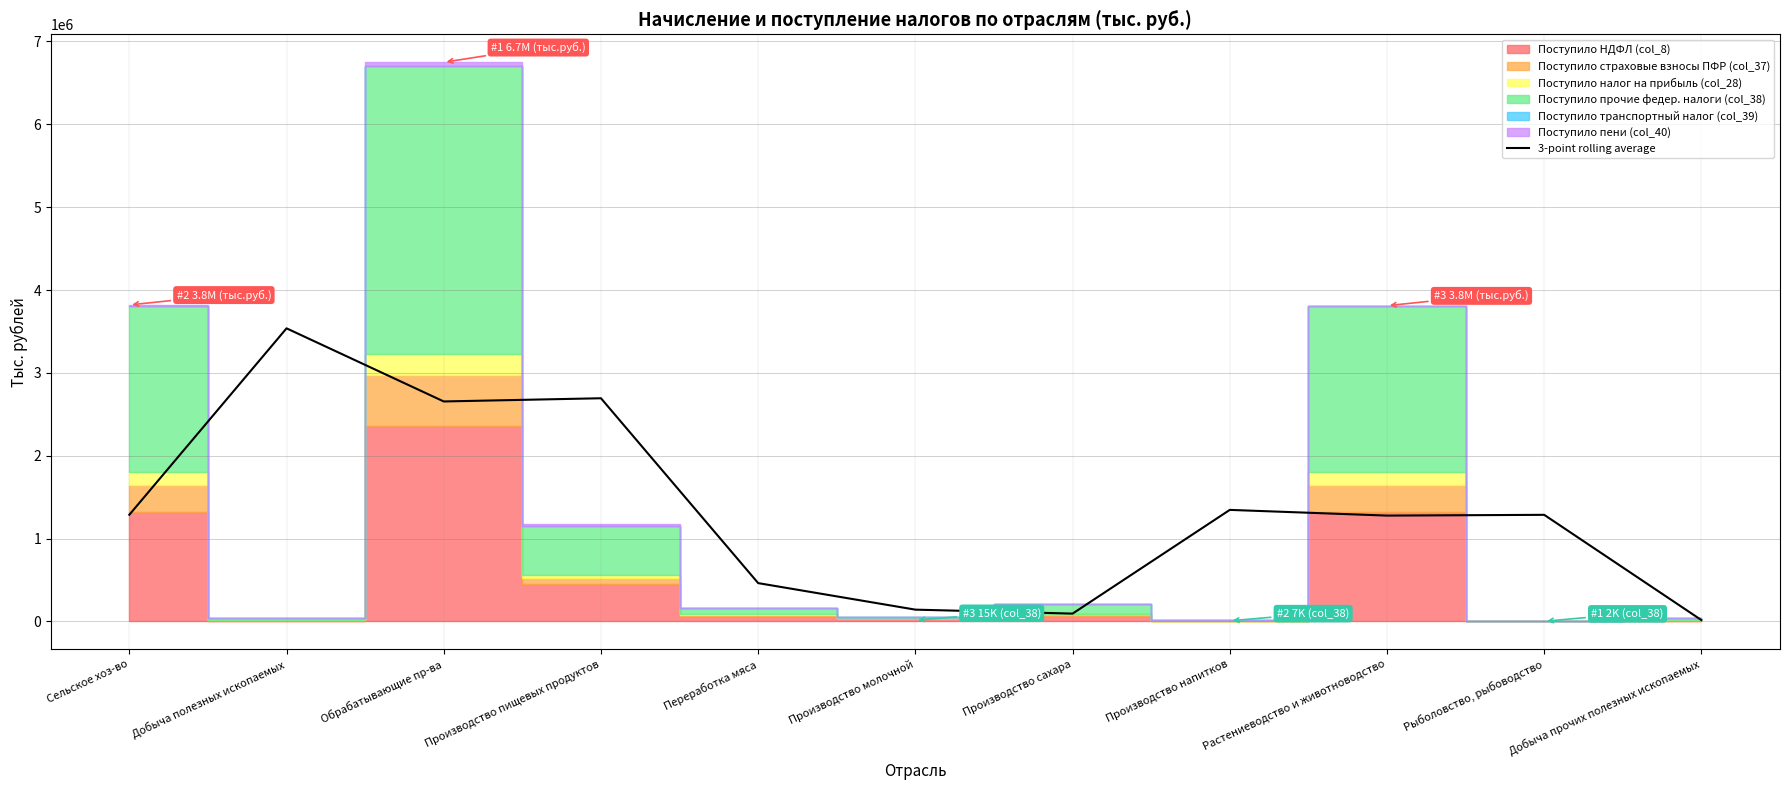

What is the sum of the values at Рыболовство, рыбоводство and Производство пищевых продуктов?

3980512.7